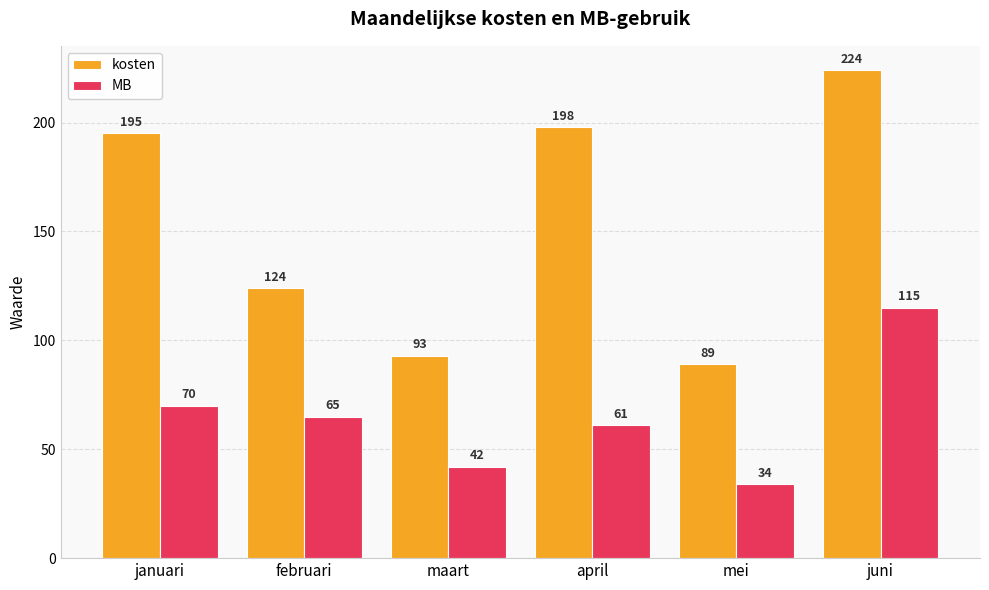

How many bars are there in total?

12